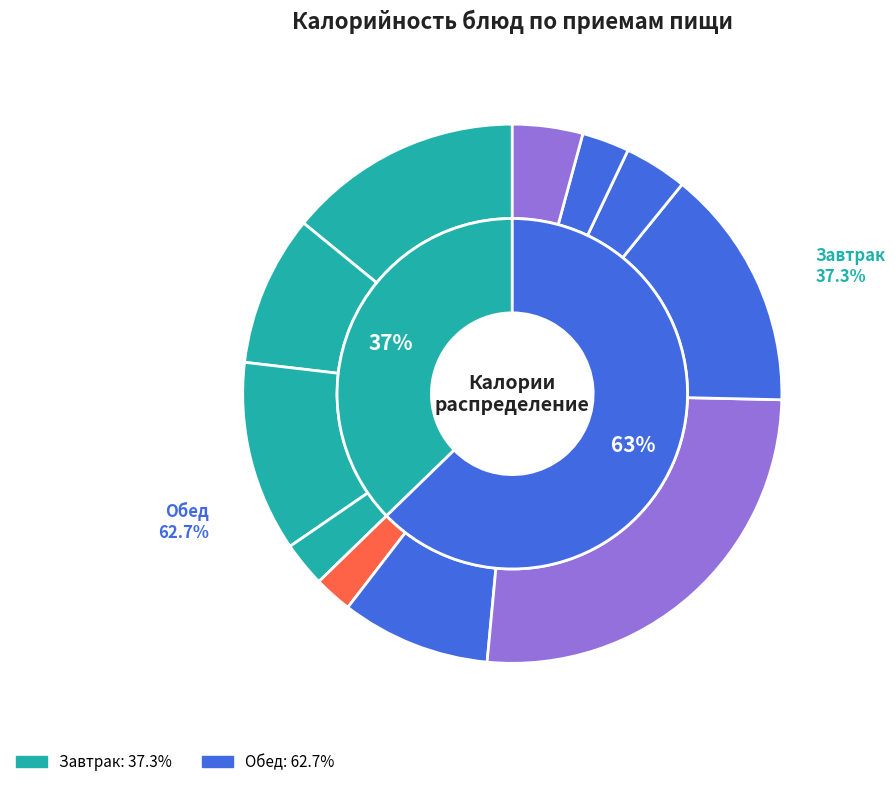

What is the ratio of the value at Суп картофельный с горохом и куриным мясом to the value at Хлеб пшеничный?

3.2